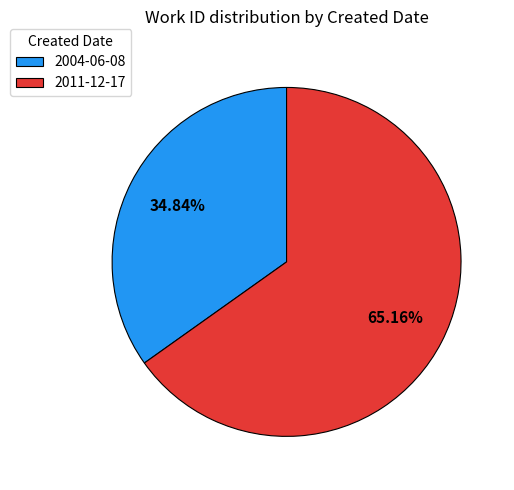

Does 2004-06-08 represent more than half of the total?

No